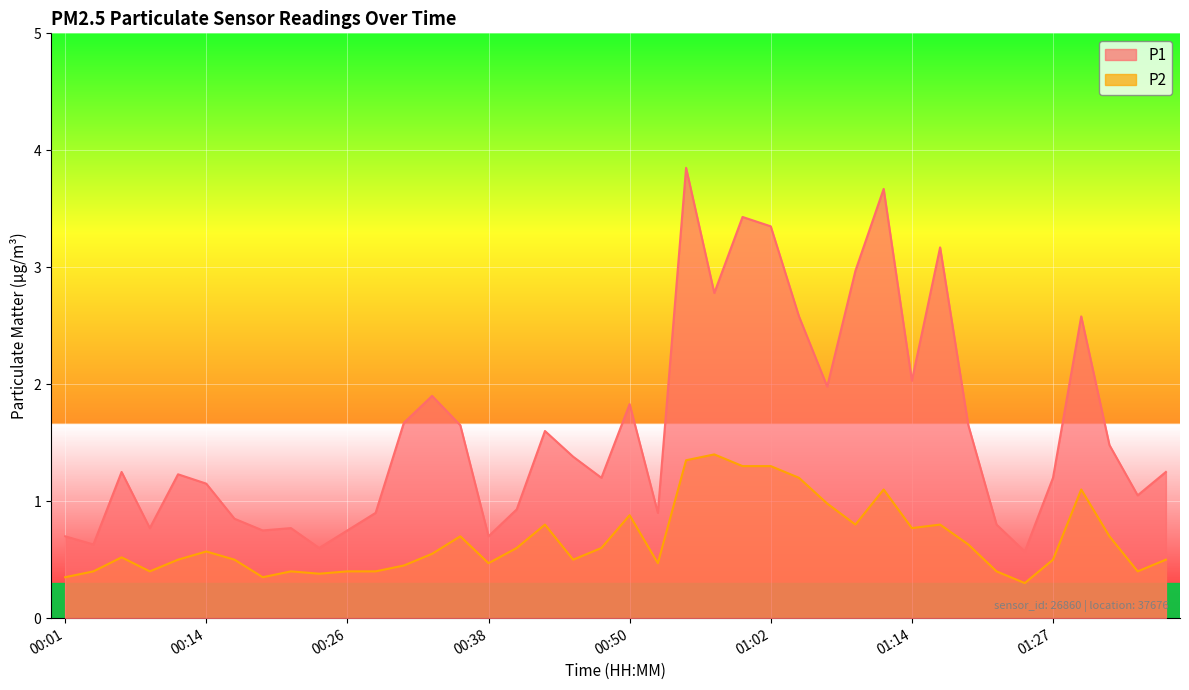

Reading right to left, what are all the values shown in this chart?

P1: 1.2	1.1	1.5	2.6	1.2	0.6	0.8	1.6	3.2	2.0	3.7	3.0	2.0	2.6	3.4	3.4	2.8	3.9	0.9	1.8	1.2	1.4	1.6	0.9	0.7	1.6	1.9	1.7	0.9	0.8	0.6	0.8	0.8	0.8	1.1	1.2	0.8	1.2	0.6	0.7
P2: 0.5	0.4	0.7	1.1	0.5	0.3	0.4	0.6	0.8	0.8	1.1	0.8	1.0	1.2	1.3	1.3	1.4	1.4	0.5	0.9	0.6	0.5	0.8	0.6	0.5	0.7	0.6	0.5	0.4	0.4	0.4	0.4	0.3	0.5	0.6	0.5	0.4	0.5	0.4	0.3